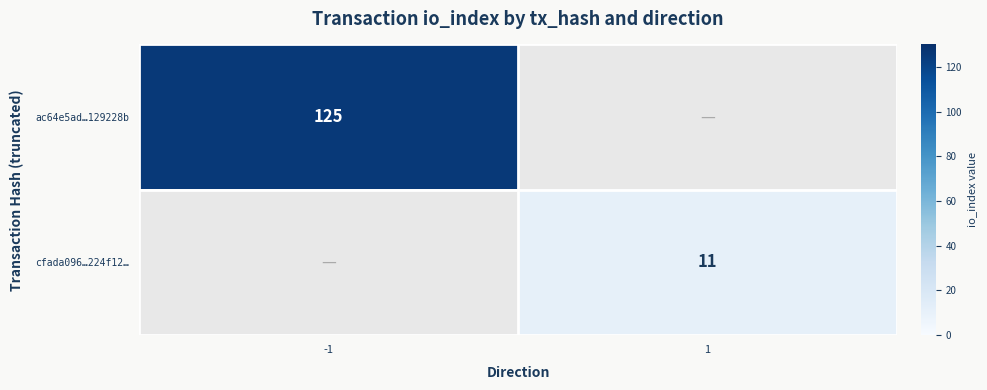

How many categories are shown in the chart?

2